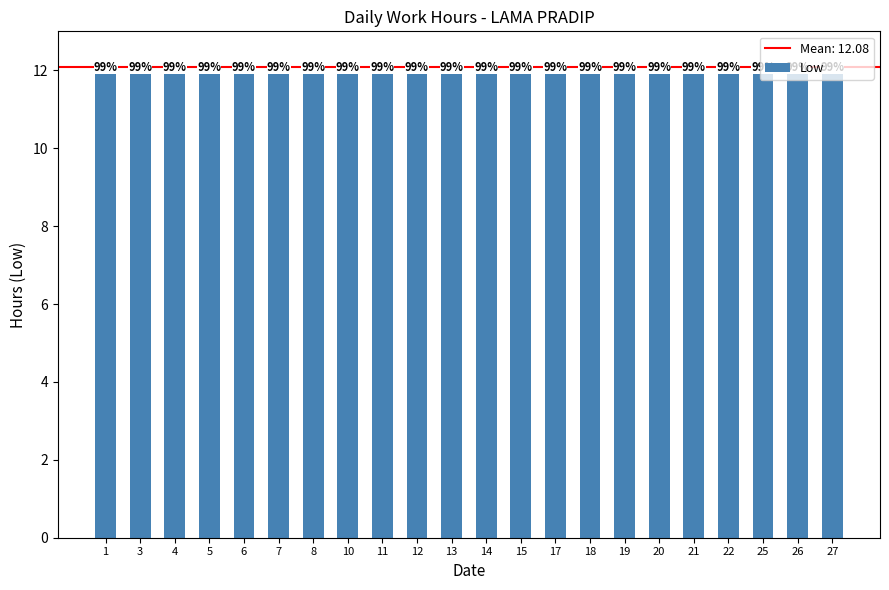

Which has a higher value, 17 or 25?

17